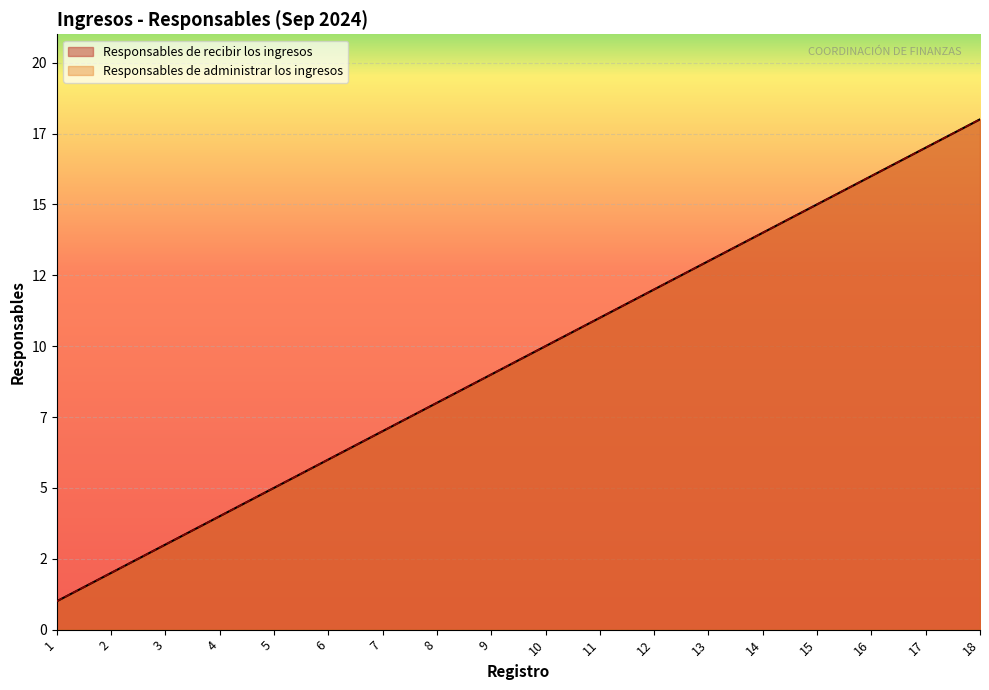

How many data points in Responsables de administrar los ingresos are less than 10?

9